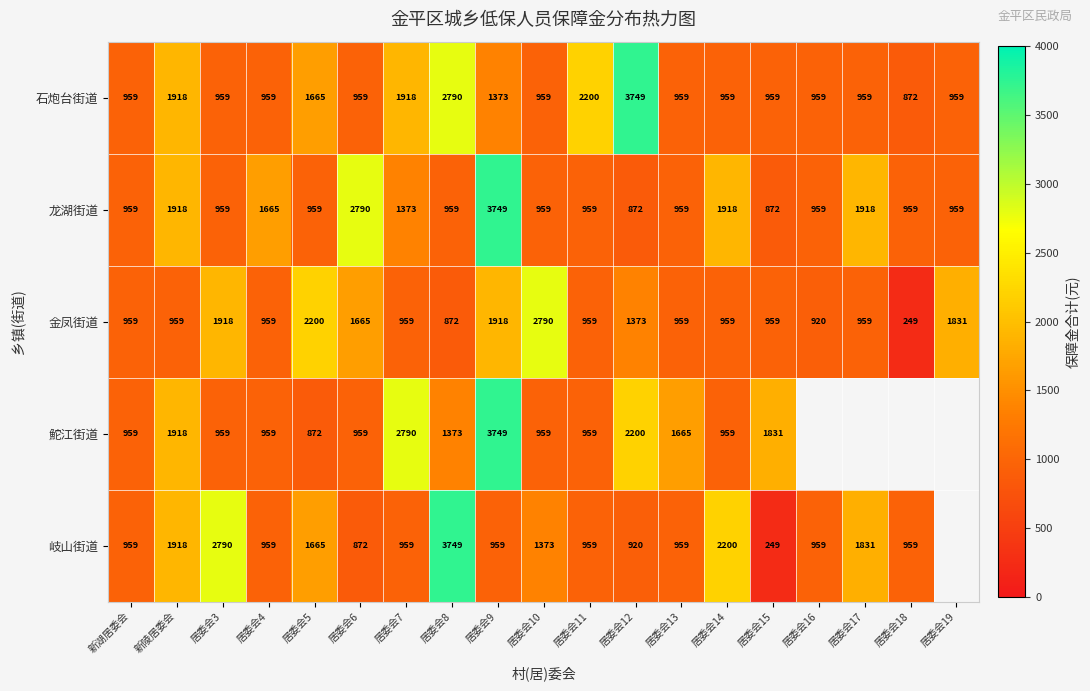

What is the total value across all series at 居委会4?

5501